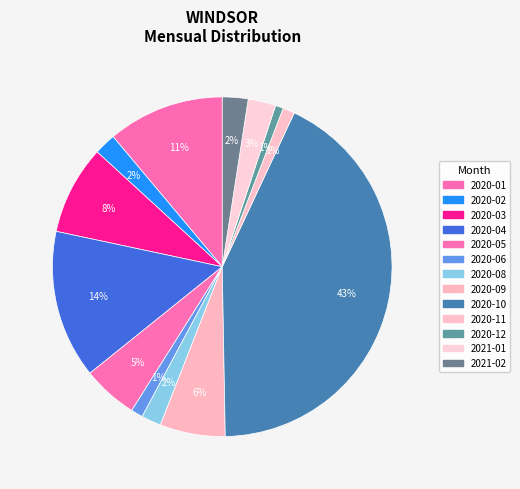

How many slices are in this pie chart?

13